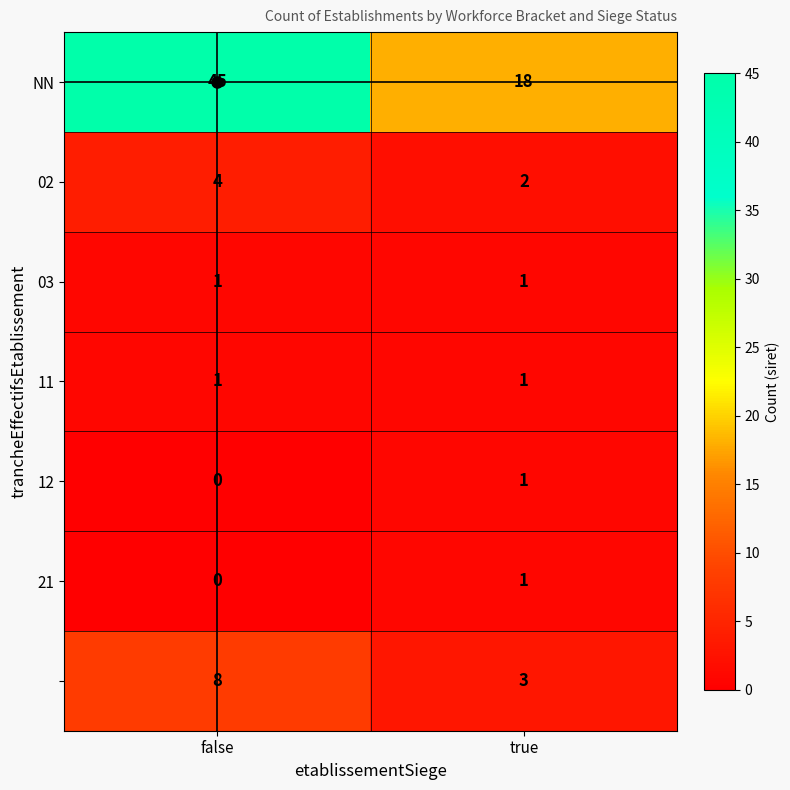

What is the spread (max minus min) of values at false?

45